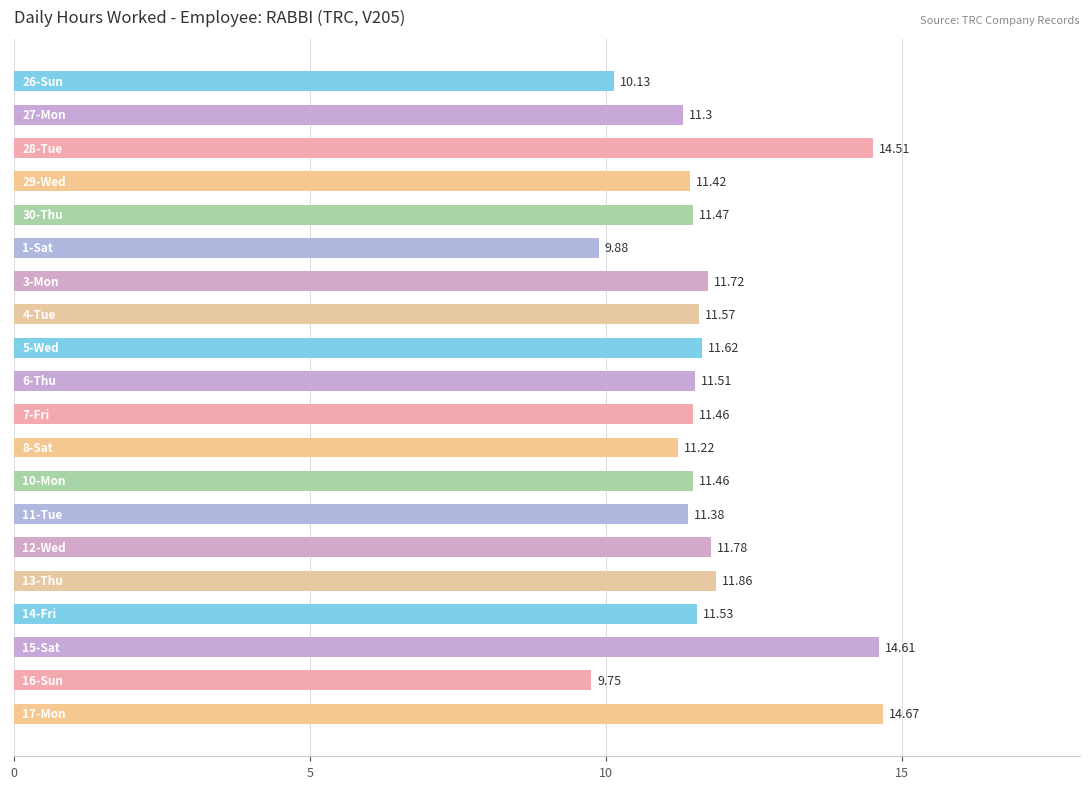

What is the difference between the maximum and minimum values?

4.9